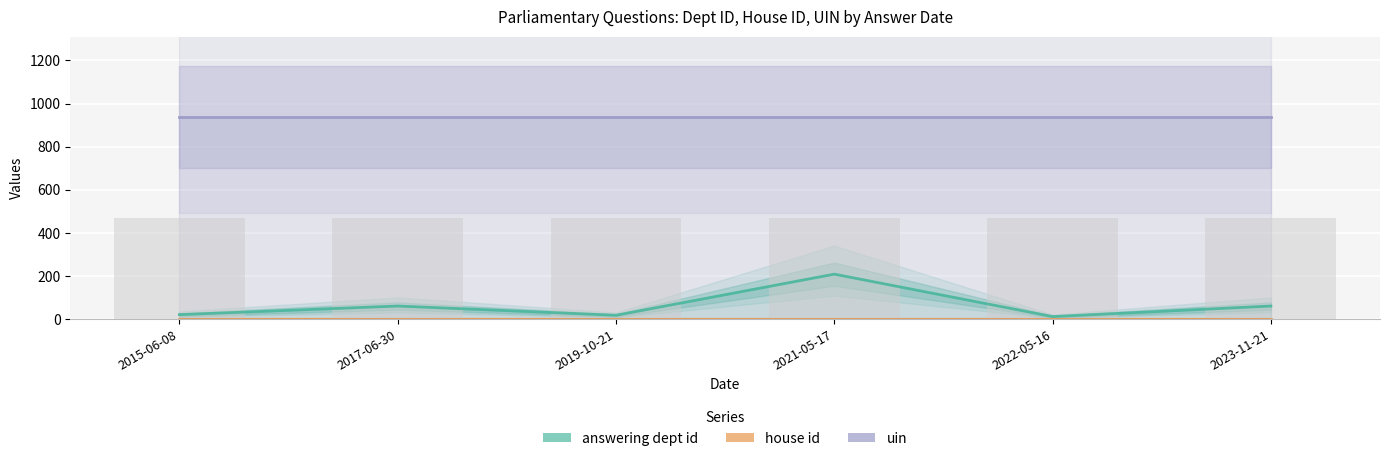

List the labels in order of house id value, largest first.

2015-06-08, 2017-06-30, 2019-10-21, 2021-05-17, 2022-05-16, 2023-11-21